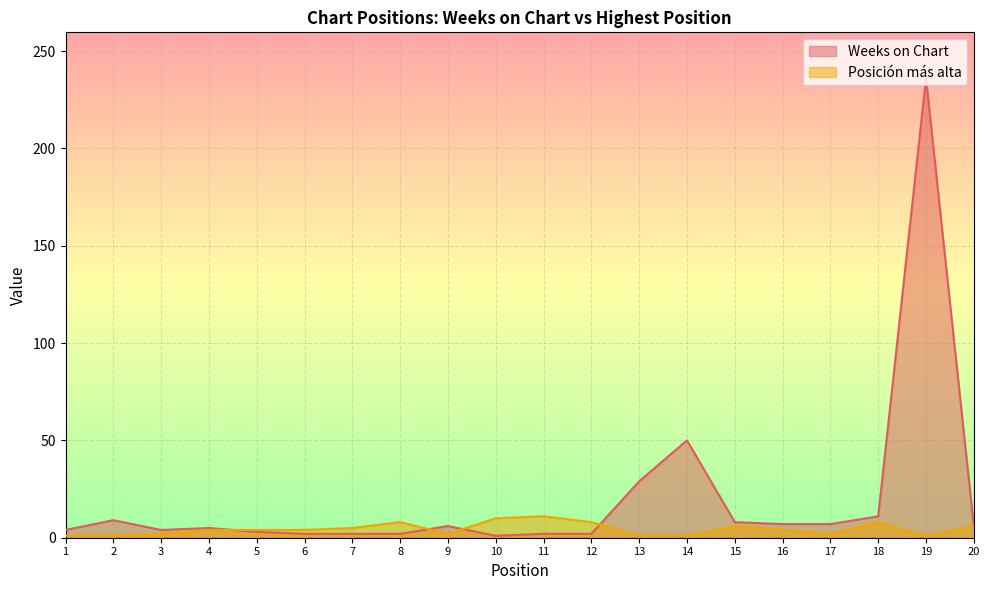

Reading right to left, extract all data points from this chart.

Weeks on Chart: 6	236	11	7	7	8	50	29	2	2	1	6	2	2	2	3	5	4	9	4
Posicion mas alta: 6	1	8	2	4	6	1	1	8	11	10	2	8	5	4	4	4	2	1	1